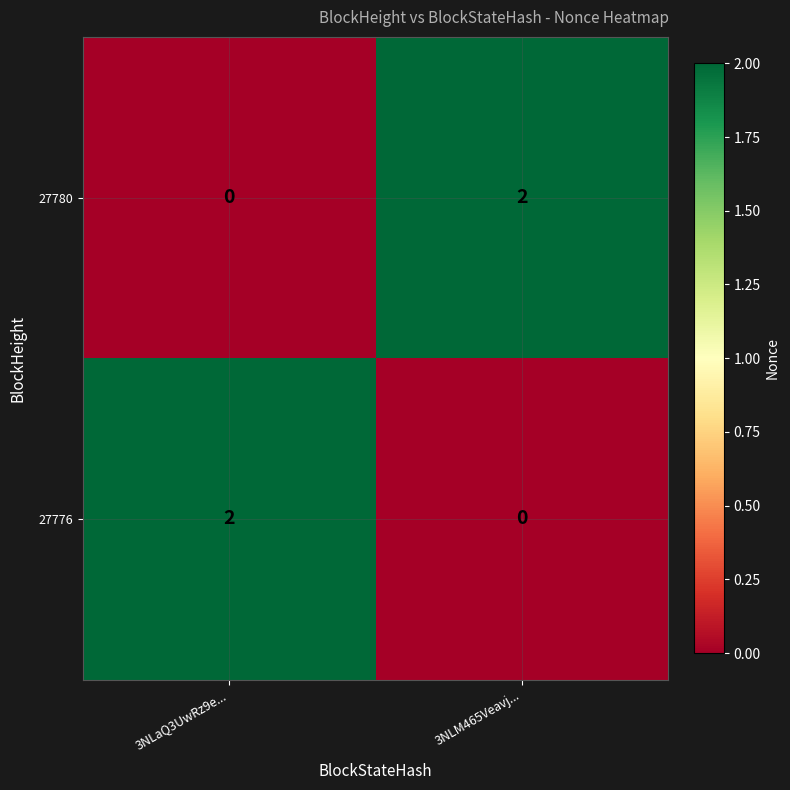

The 27776 series shows 1 at 3NLaQ3UwRz9e.... True or false?

False